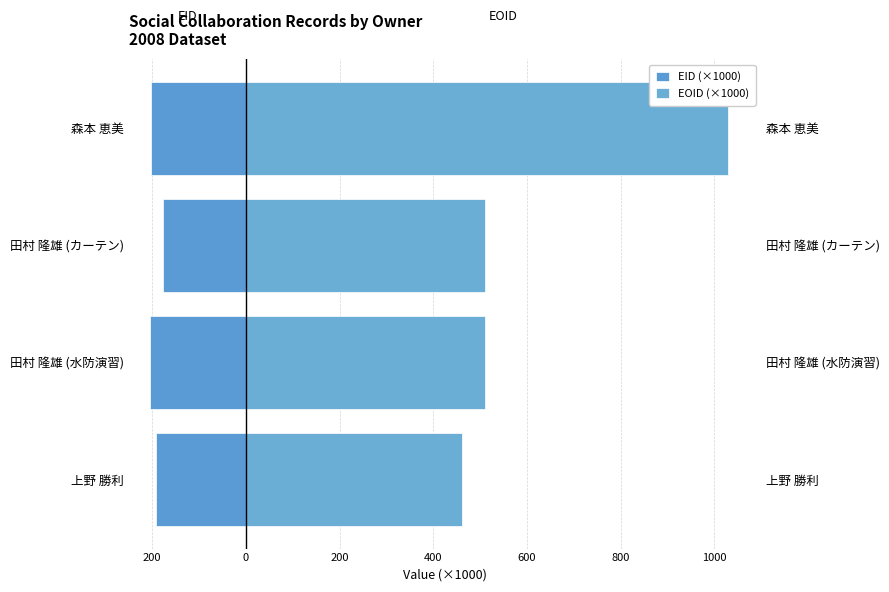

Read the EOID (×1000) value at 森本 恵美.

1030.2